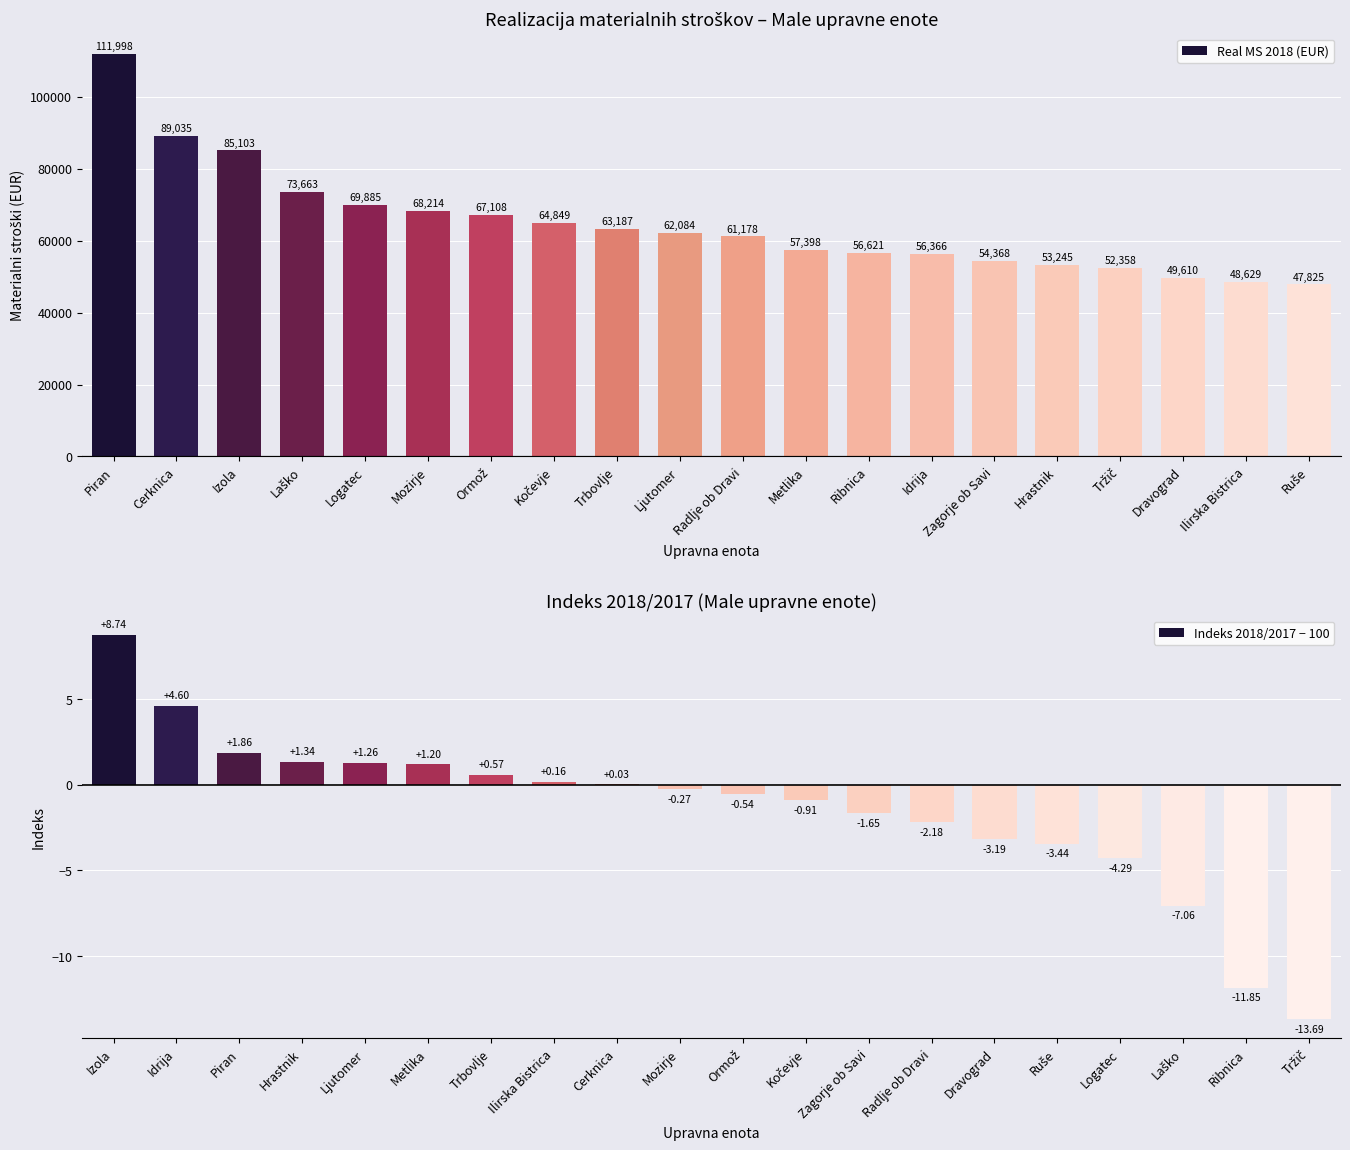

Rank the categories by Real MS 2018 (EUR) value from lowest to highest.

Ruše, Ilirska Bistrica, Dravograd, Tržič, Hrastnik, Zagorje ob Savi, Idrija, Ribnica, Metlika, Radlje ob Dravi, Ljutomer, Trbovlje, Kočevje, Ormož, Mozirje, Logatec, Laško, Izola, Cerknica, Piran